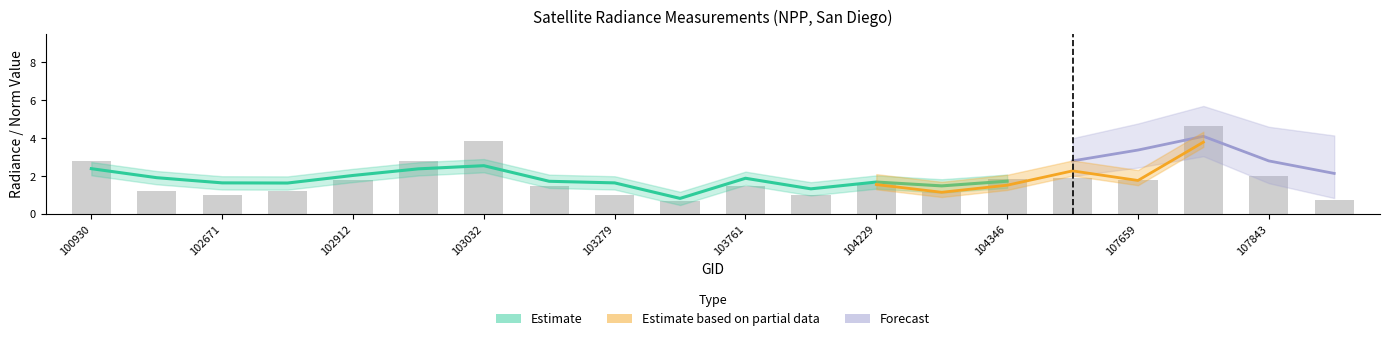

True or false: rade9_mult_nadir_norm has a value of 5.7 at 107834.

False